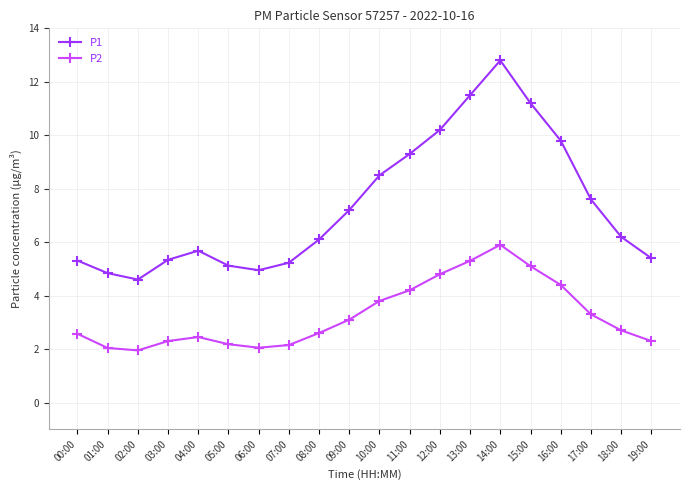

What is the maximum value for P2?

5.9